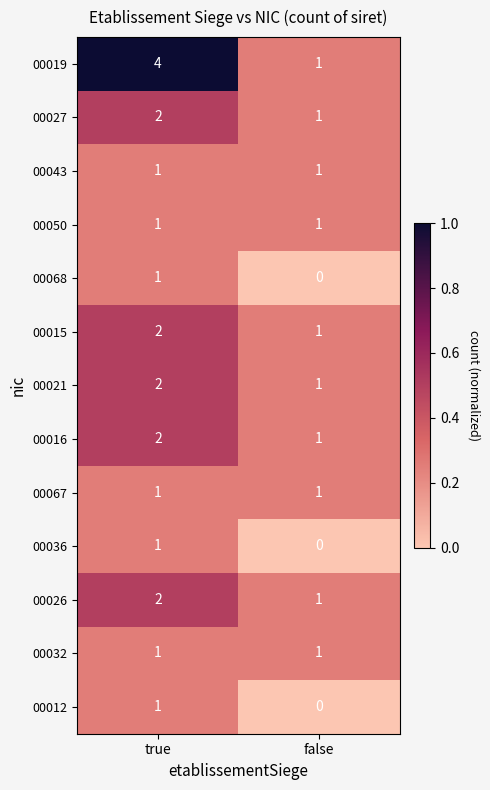

At which category is the sum across all series the highest?

true